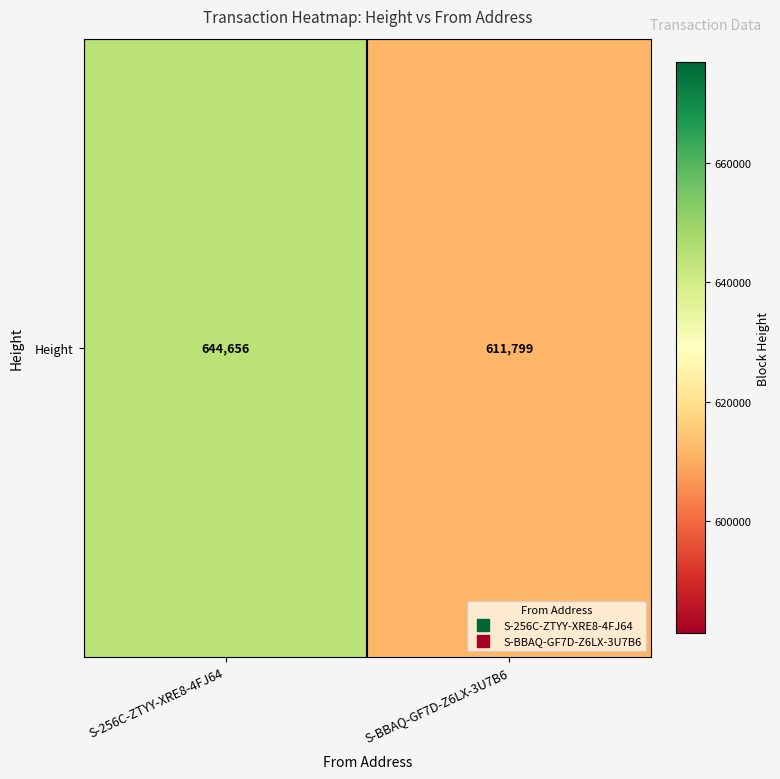

Which label corresponds to the smallest value in the chart?

S-BBAQ-GF7D-Z6LX-3U7B6